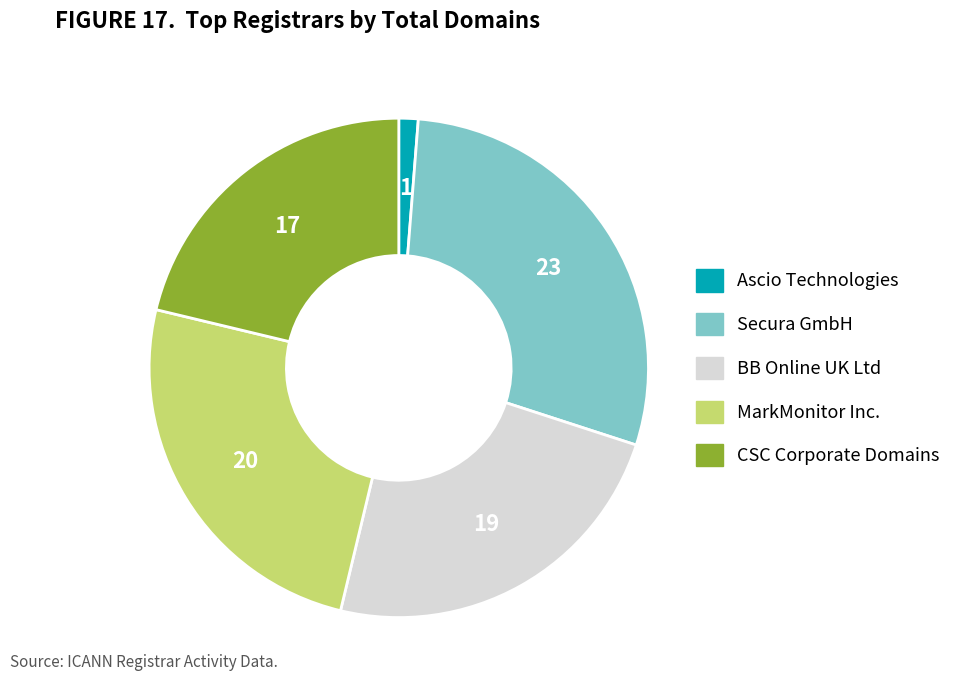

Combined, do MarkMonitor Inc. and BB Online UK Ltd account for over 50%?

No